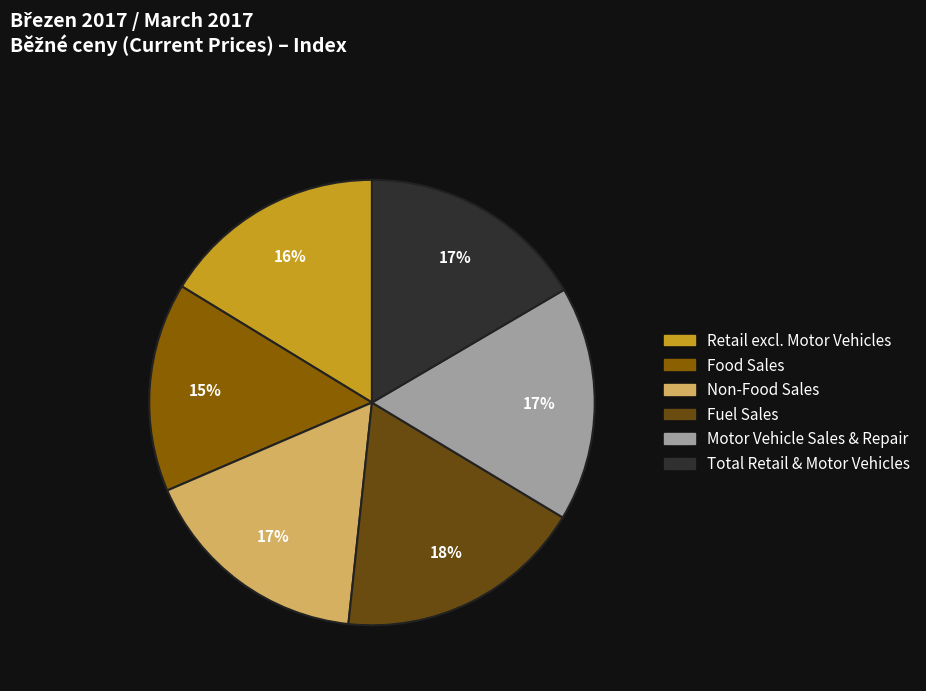

What percentage is the Fuel Sales slice, to the nearest percent?

18%